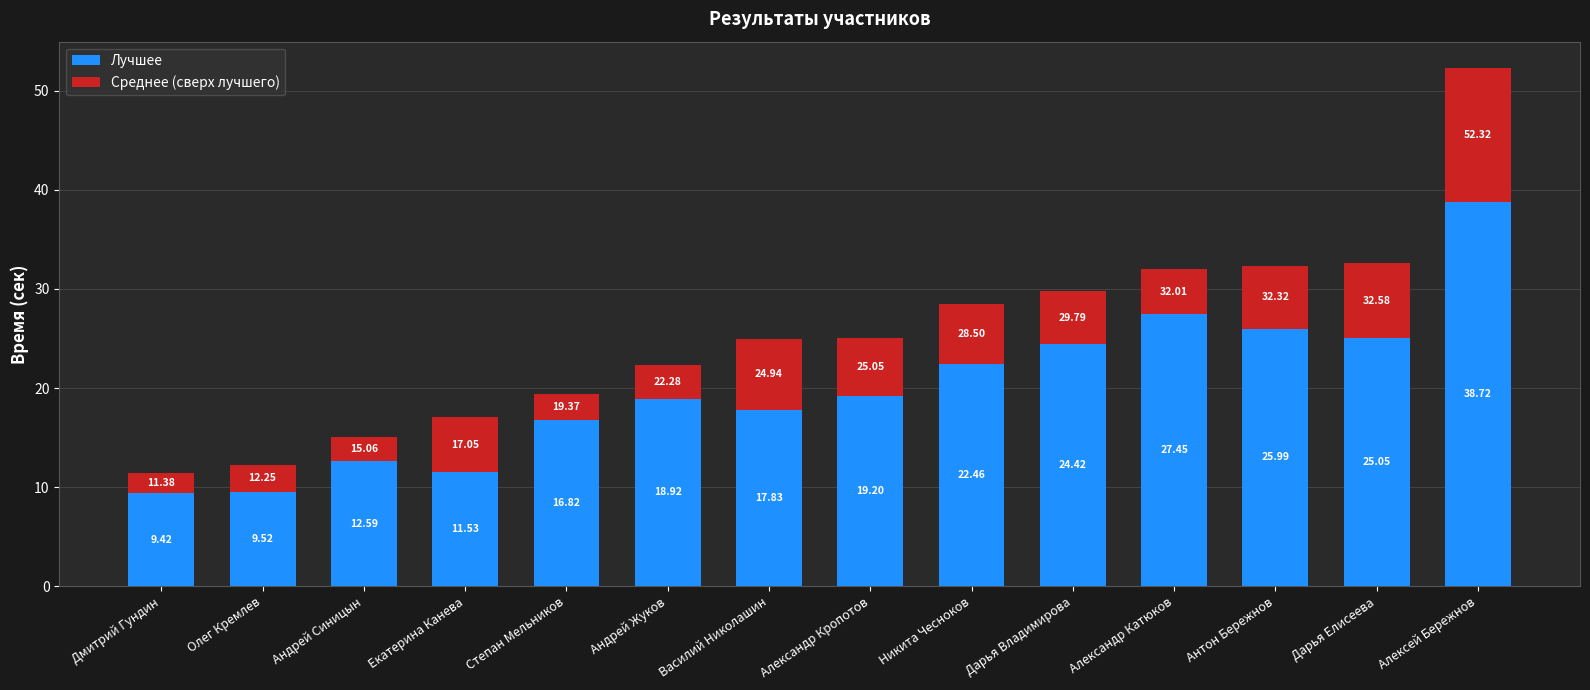

What are all the series names shown in the legend?

Лучшее, Среднее (сверх лучшего)